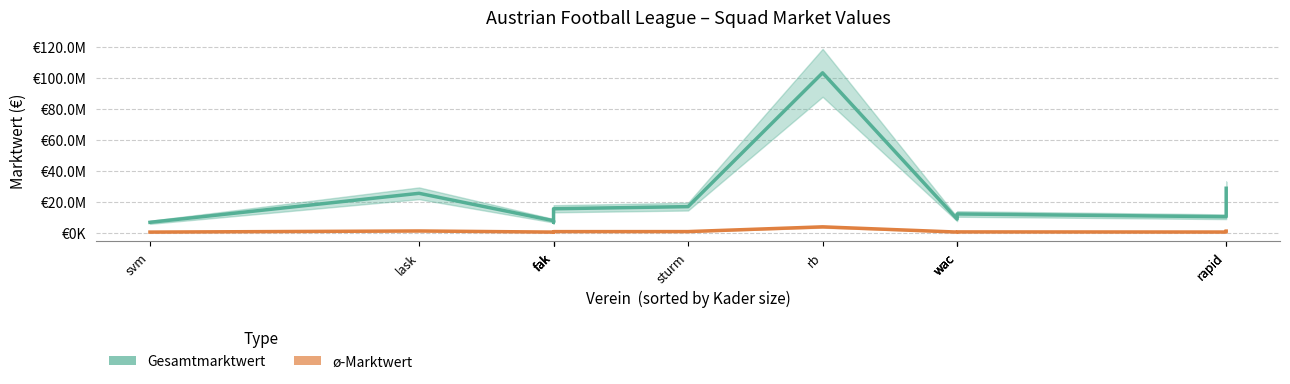

True or false: Gesamtmarktwert has a value of 12000000 at wac.

True